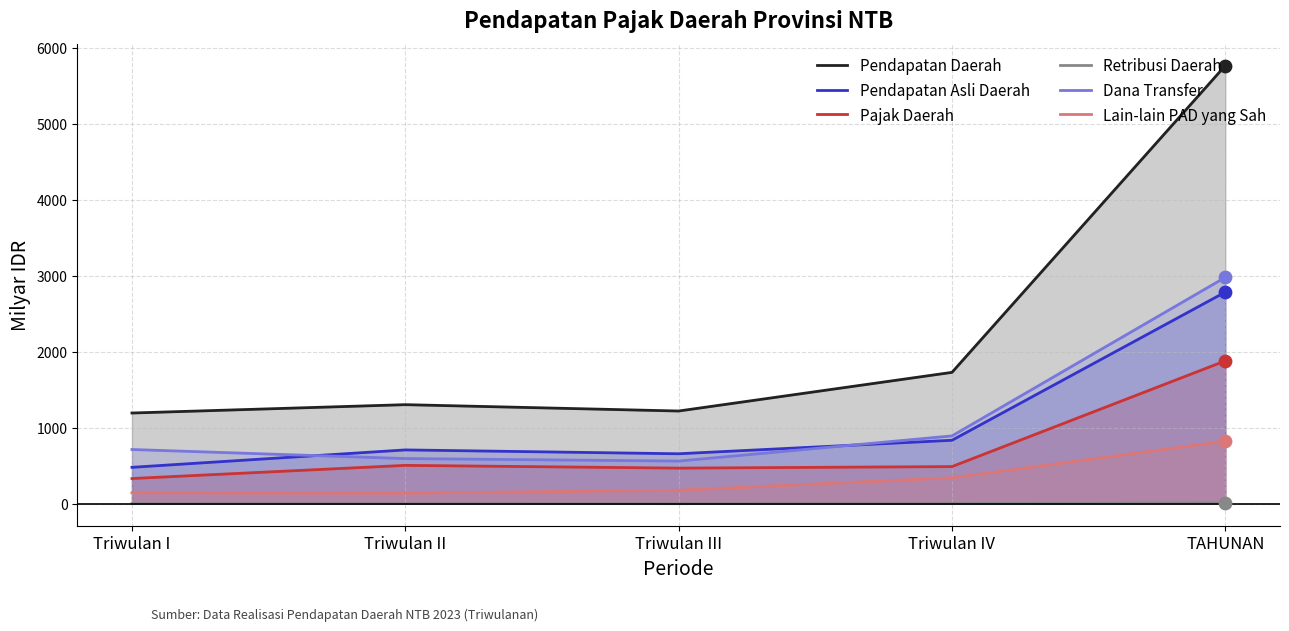

Which series reaches the minimum Y coordinate?

Retribusi Daerah